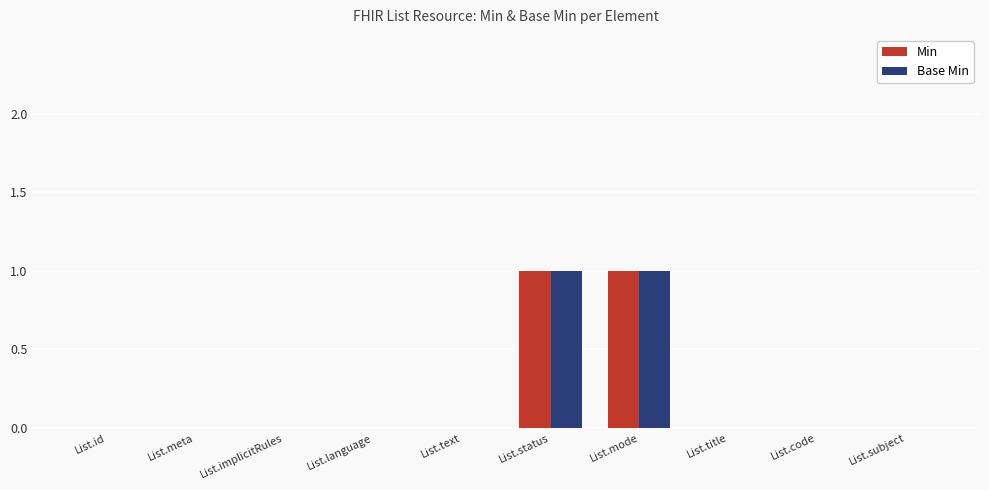

Are the bars grouped side by side (vs. stacked)?

Yes